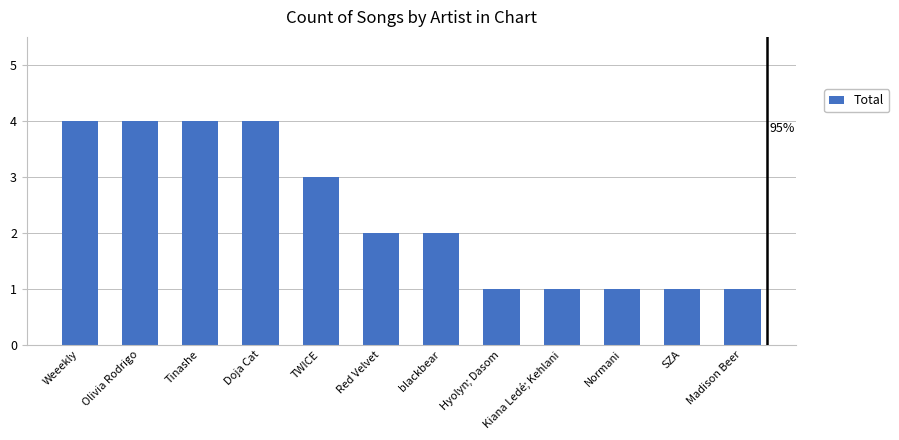

Read the value at Olivia Rodrigo.

4